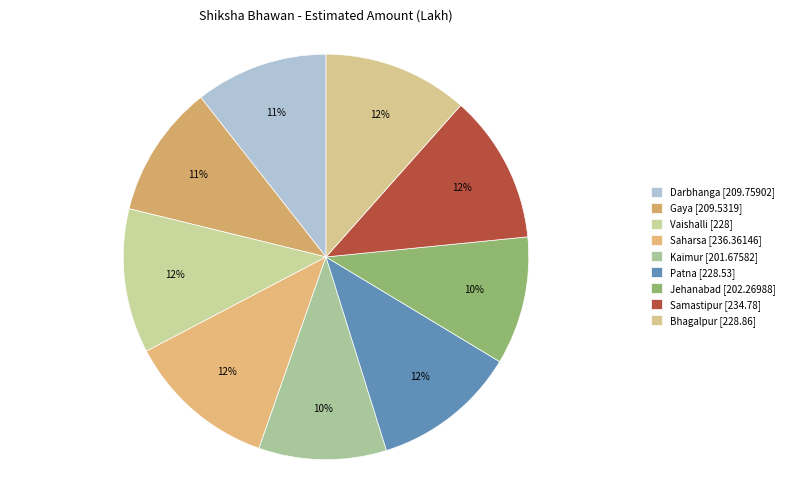

To the nearest percent, what portion does Jehanabad [202.26988] represent?

10%